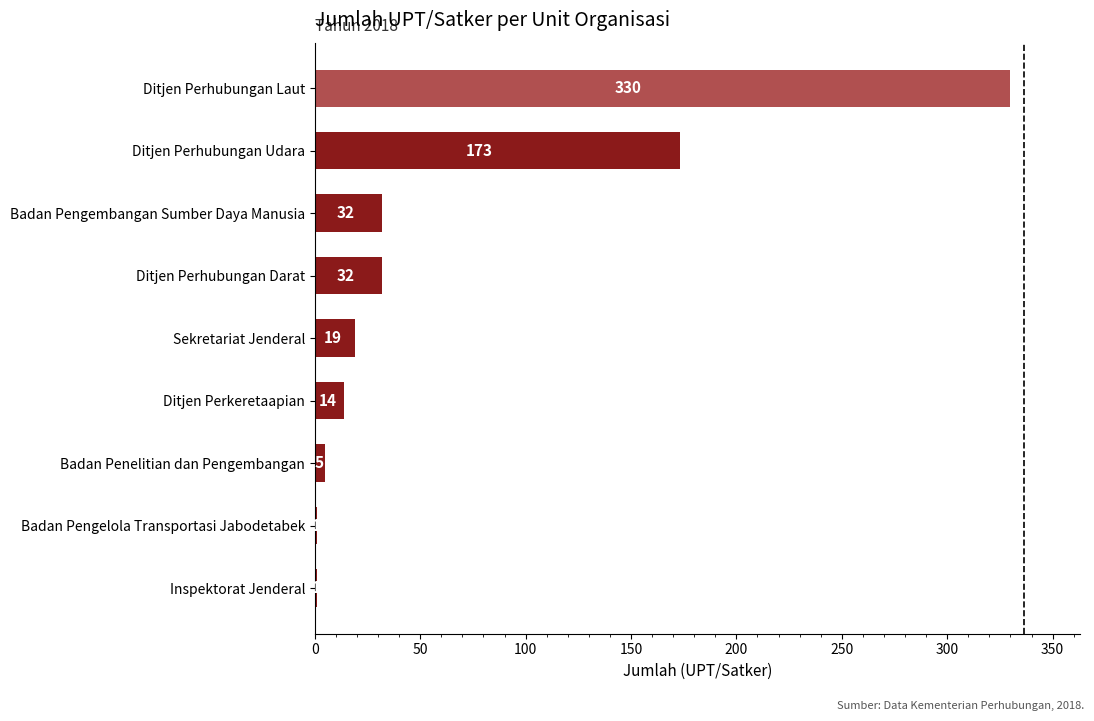

The value at Ditjen Perhubungan Udara is 173. True or false?

True